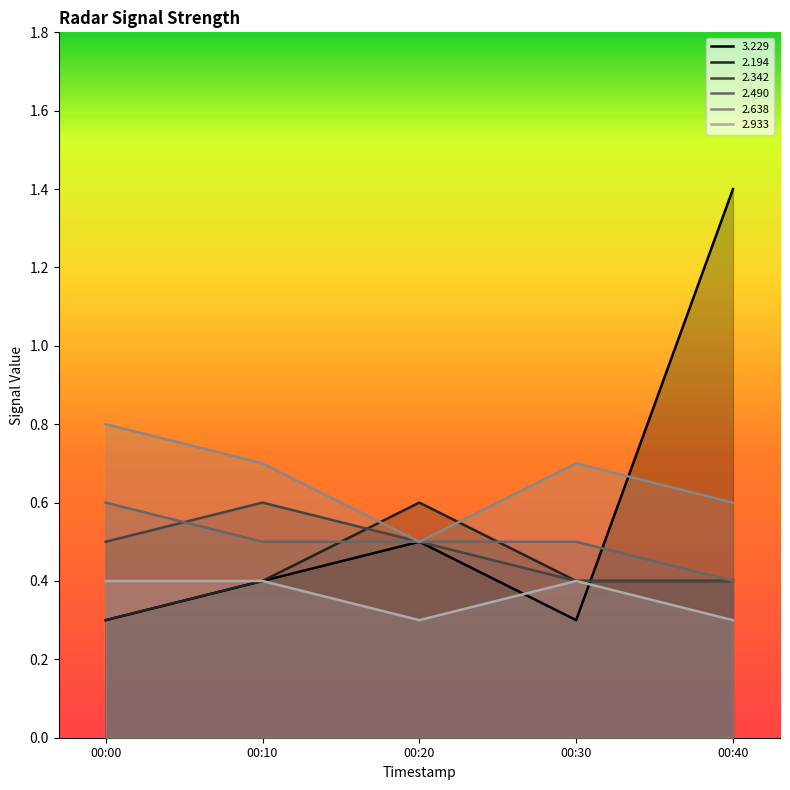

Which series changed the most between 00:20 and 00:40?

3.229